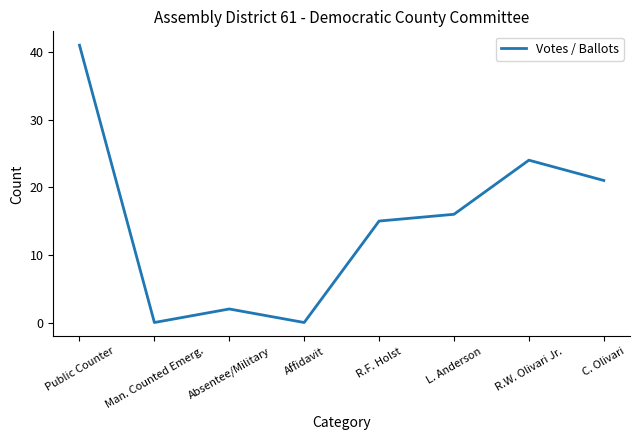

Between Affidavit and C. Olivari, which is larger?

C. Olivari